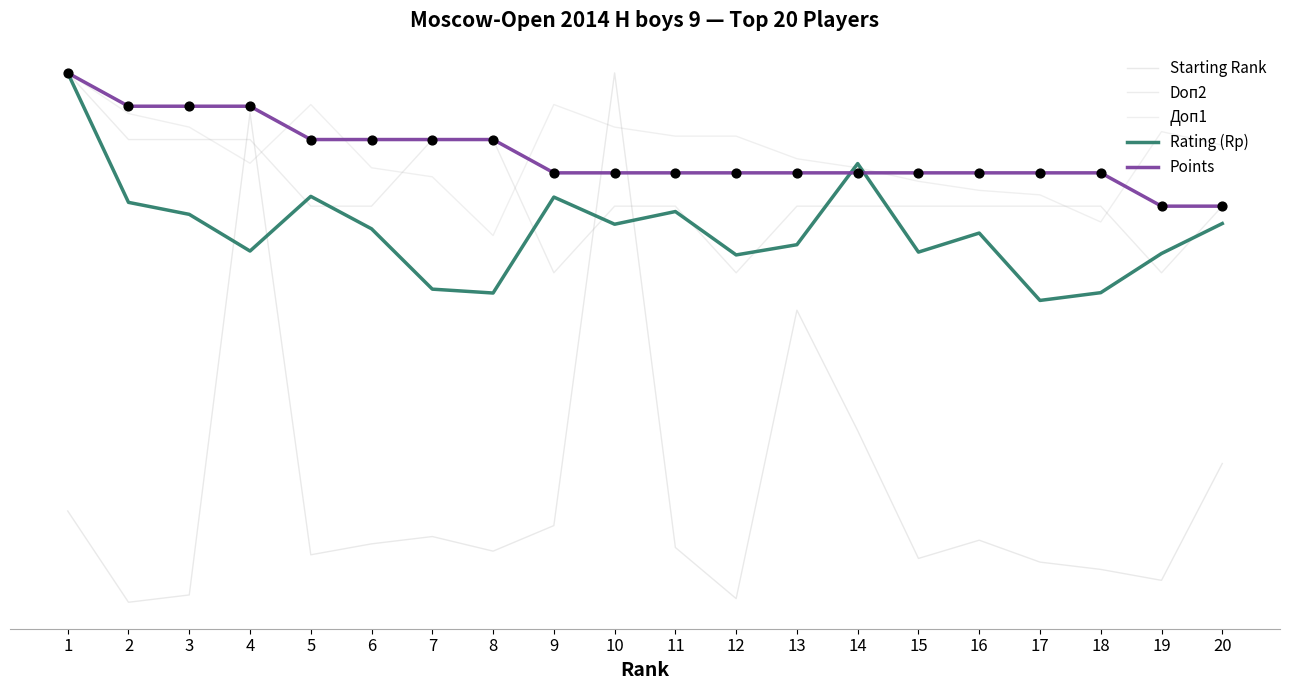

What are all the series names shown in the legend?

Starting Rank, Doп2, Доп1, Rating (Rp), Points